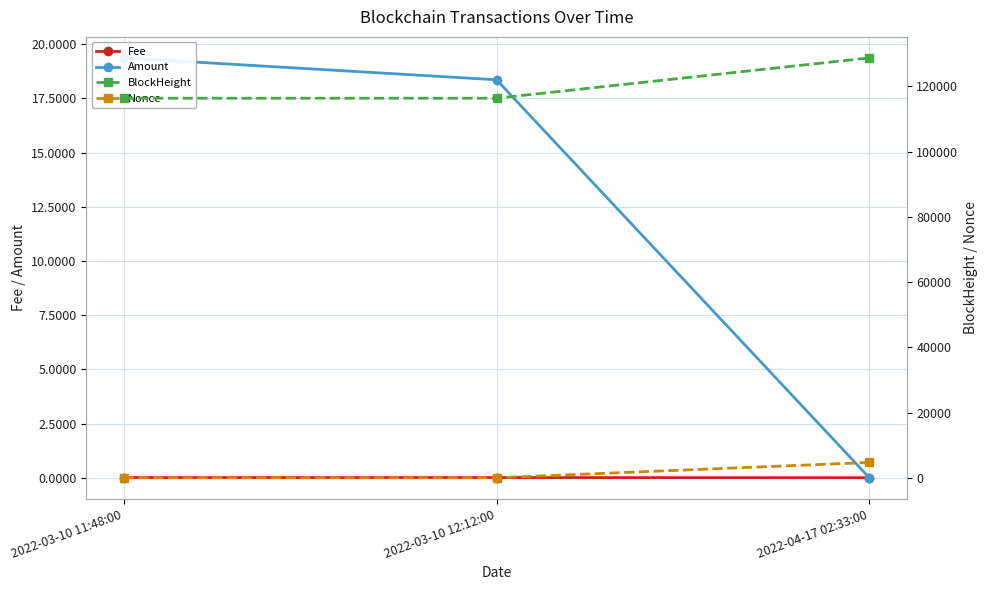

What are all the series names shown in the legend?

Fee, Amount, BlockHeight, Nonce